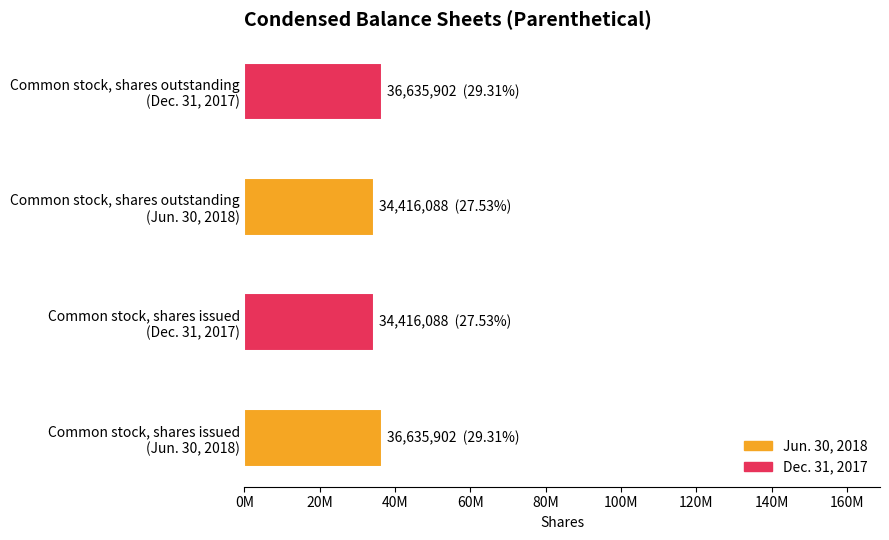

Does the chart contain any negative values?

No